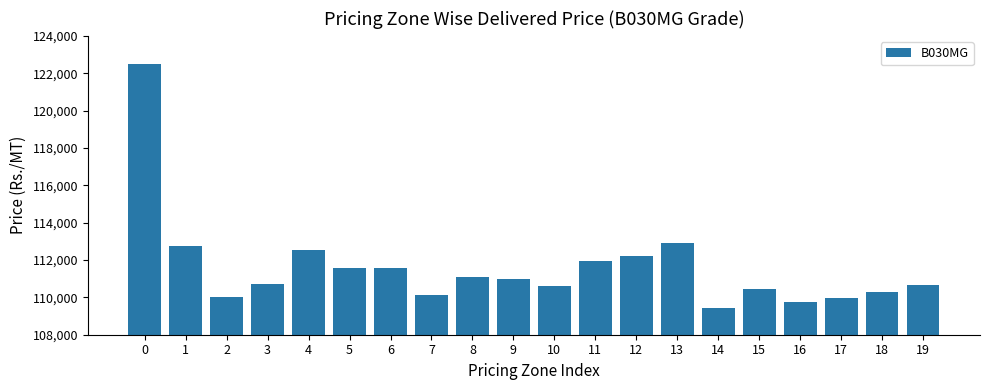

Approximately how many times larger is the value at 11 compared to 2?

1.0